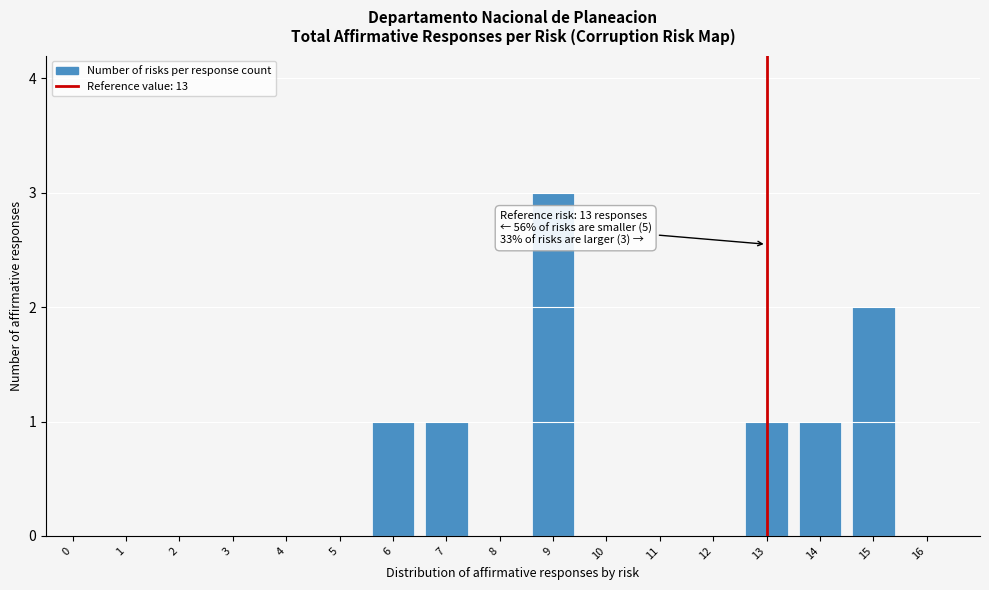

Reading right to left, what are all the values shown in this chart?

15=2	14=1	13=1	9=3	7=1	6=1